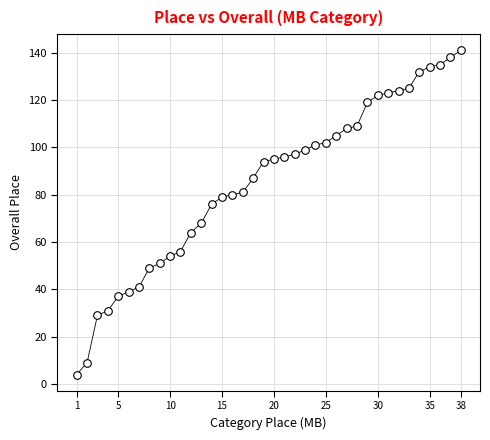

What is the range of Y values (max minus min)?

137